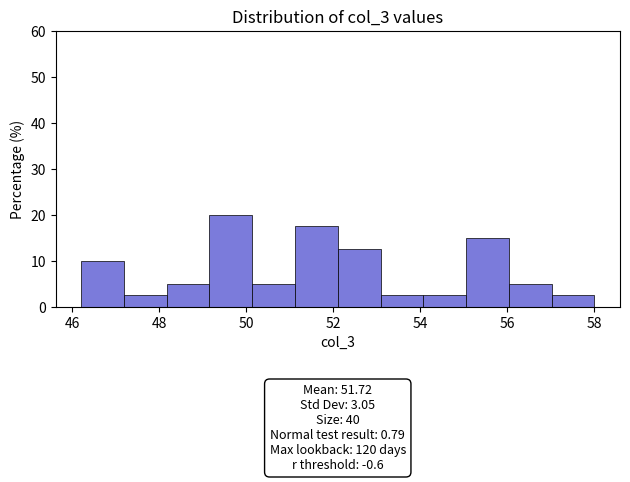

Which range on the x-axis has the tallest bar?

49.2 to 50.2